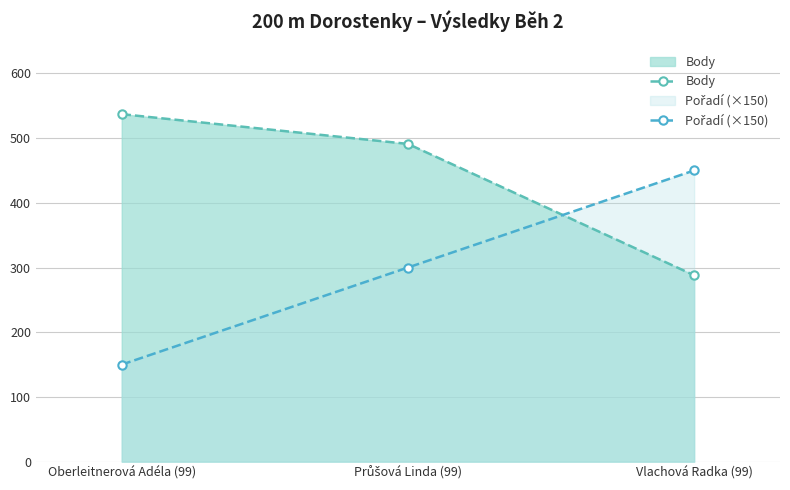

Which category has the highest value in the Pořadí (×150) series?

Vlachová Radka (99)